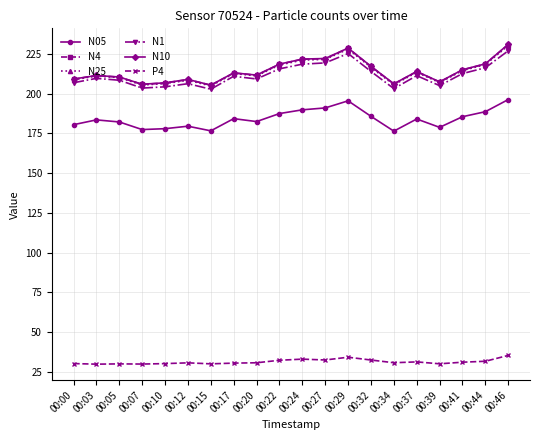

True or false: P4 and N4 intersect in this chart.

False